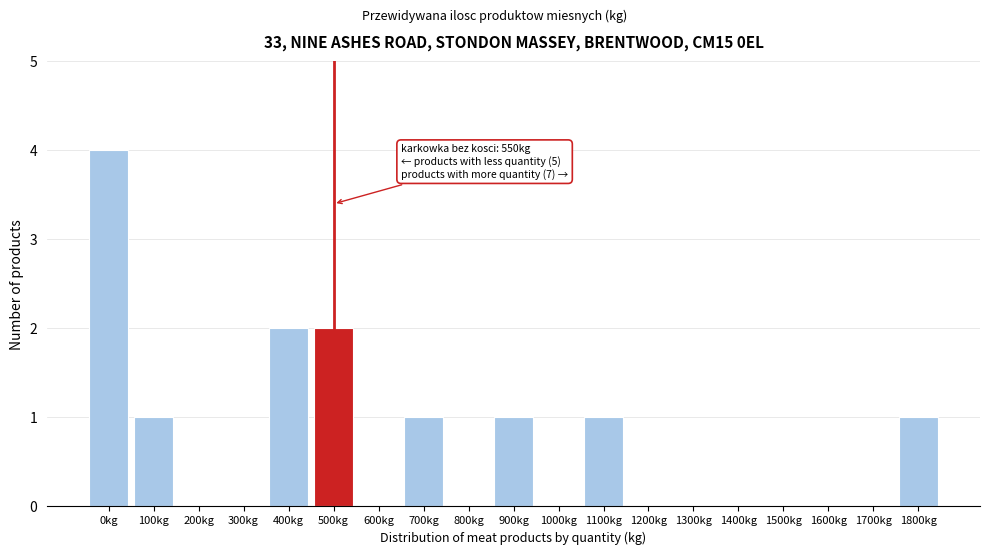

Reading left to right, list all the values displayed in this chart.

0kg=4	100kg=1	200kg=0	300kg=0	400kg=2	500kg=2	600kg=0	700kg=1	800kg=0	900kg=1	1000kg=0	1100kg=1	1200kg=0	1300kg=0	1400kg=0	1500kg=0	1600kg=0	1700kg=0	1800kg=1